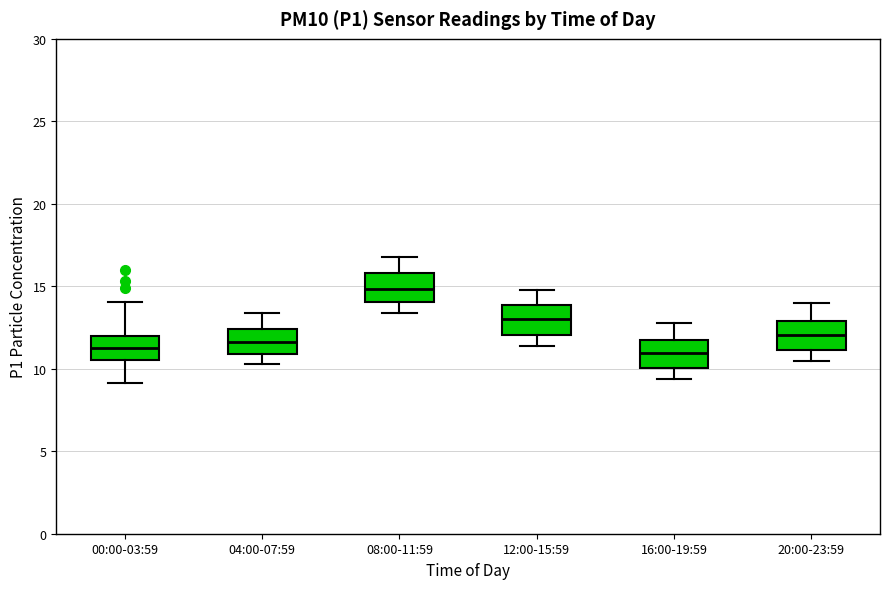

Reading left to right, read every box against the y-axis: the position of its median line, the range the box covers, and the ends of its whiskers. The values are not printed on the chart, so give them approximately, as read against the axis.

00:00-03:59: median 11.5, box 10.5 to 12.0, whiskers 9.0 to 14.0
04:00-07:59: median 11.5, box 11.0 to 12.5, whiskers 10.5 to 13.5
08:00-11:59: median 15.0, box 14.0 to 16.0, whiskers 13.5 to 17.0
12:00-15:59: median 13.0, box 12.0 to 14.0, whiskers 11.5 to 15.0
16:00-19:59: median 11.0, box 10.0 to 11.5, whiskers 9.5 to 13.0
20:00-23:59: median 12.0, box 11.0 to 13.0, whiskers 10.5 to 14.0